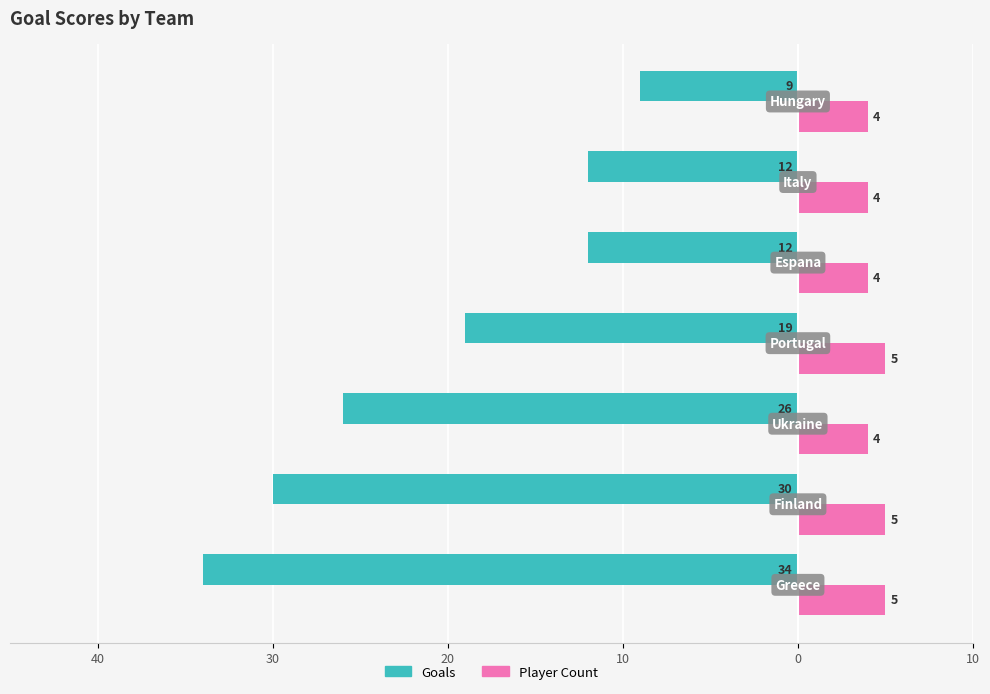

What are all the series names shown in the legend?

Goals, Player Count